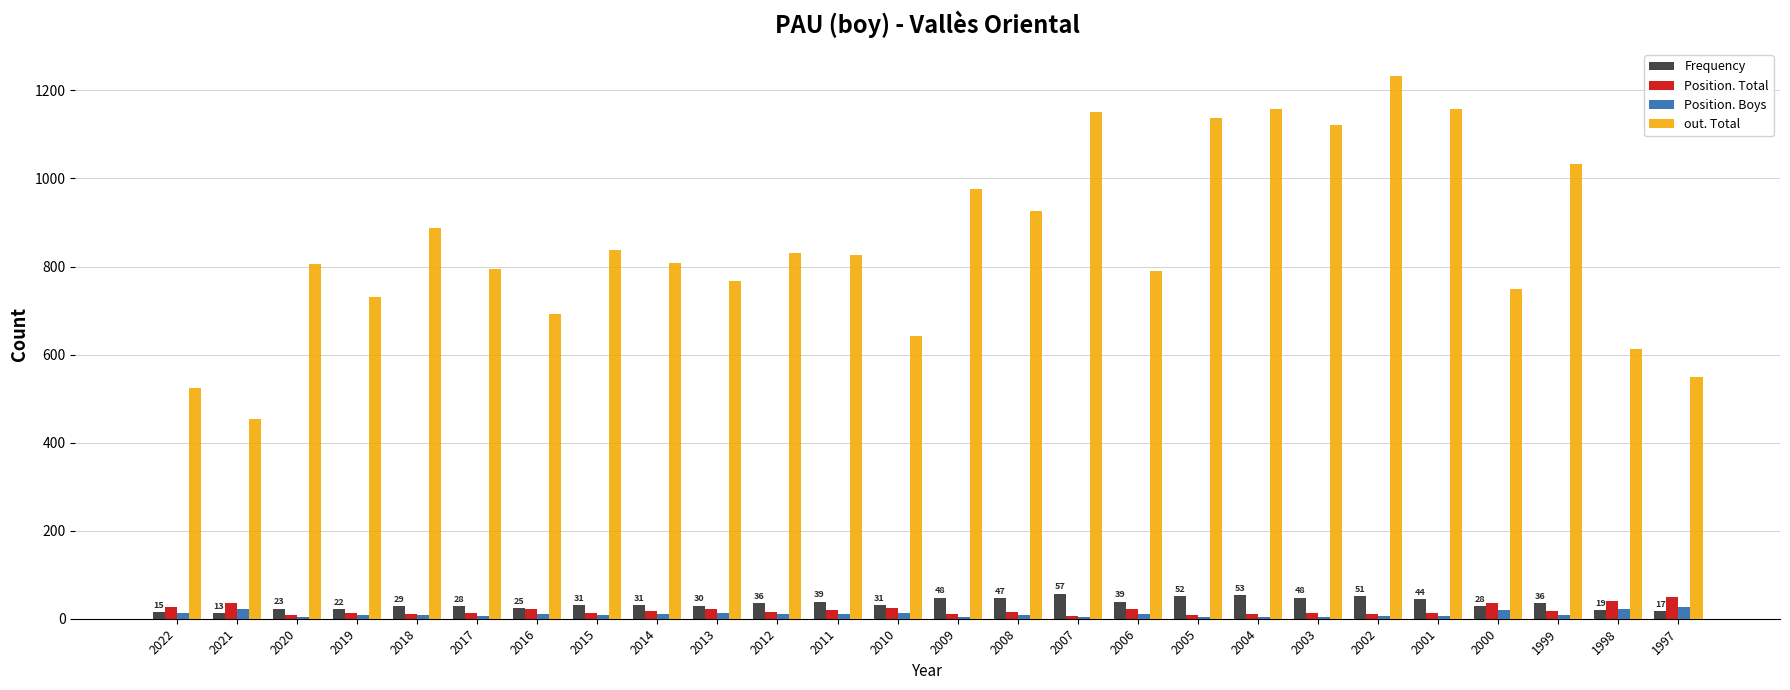

Which series has the largest total across all categories?

out. Total